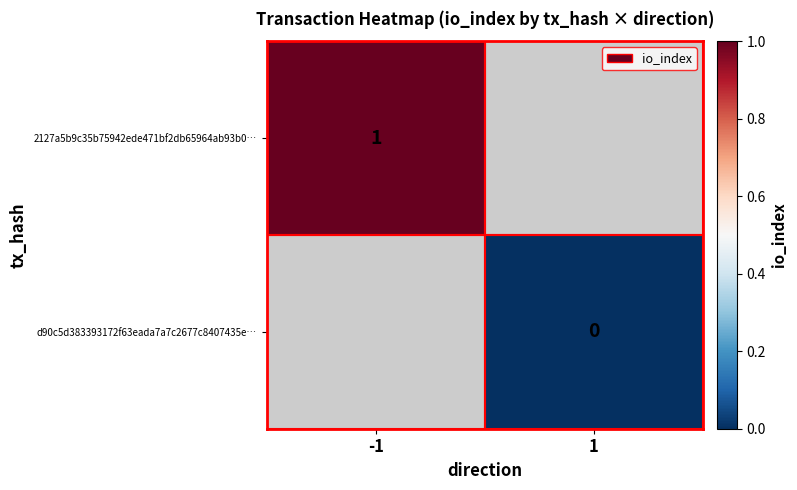

The value of 2127a5b9c35b75942ede471bf2db65964ab93b0… at -1 is 1. True or false?

True